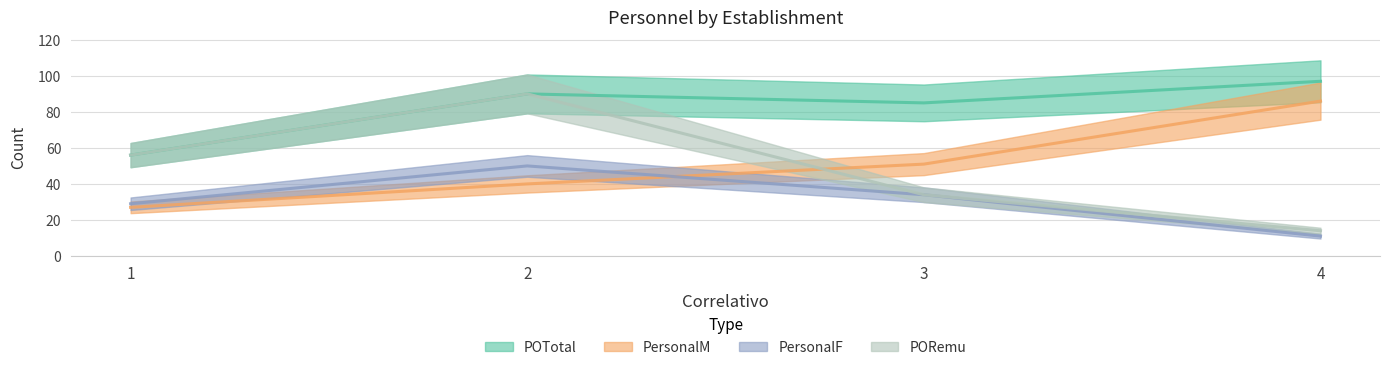

In PORemu, how many points are higher than both neighbors (excluding endpoints)?

1